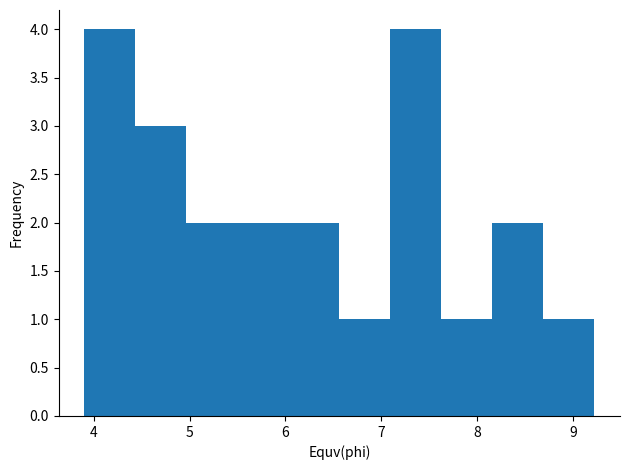

Reading left to right, transcribe this chart: for each bar, give the range it covers on the x-axis and its height. Neither the bar edges nor the heights are printed on the chart, so give them approximately, as read against the axes.

3.9 to 4.4: 4
4.4 to 5.0: 3
5.0 to 5.5: 2
5.5 to 6.0: 2
6.0 to 6.6: 2
6.6 to 7.1: 1
7.1 to 7.6: 4
7.6 to 8.2: 1
8.2 to 8.7: 2
8.7 to 9.2: 1